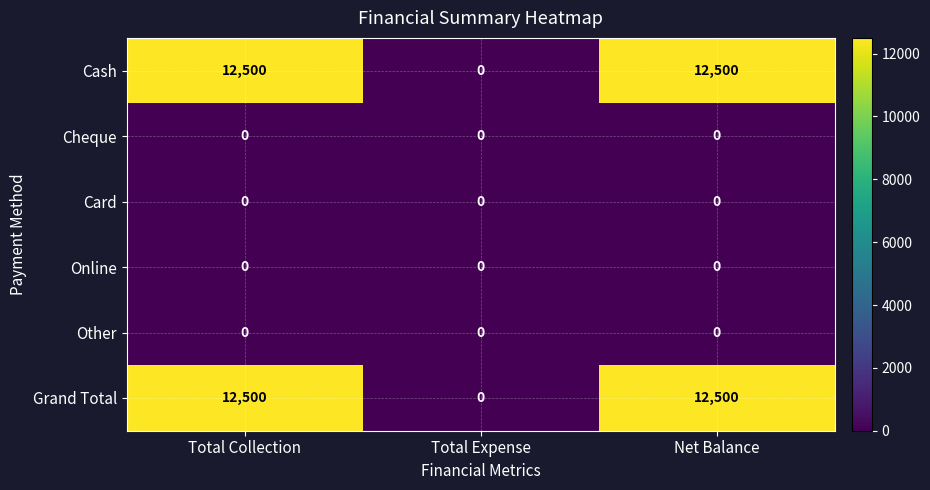

What is the sum of the Grand Total values at Net Balance and Total Expense?

12500